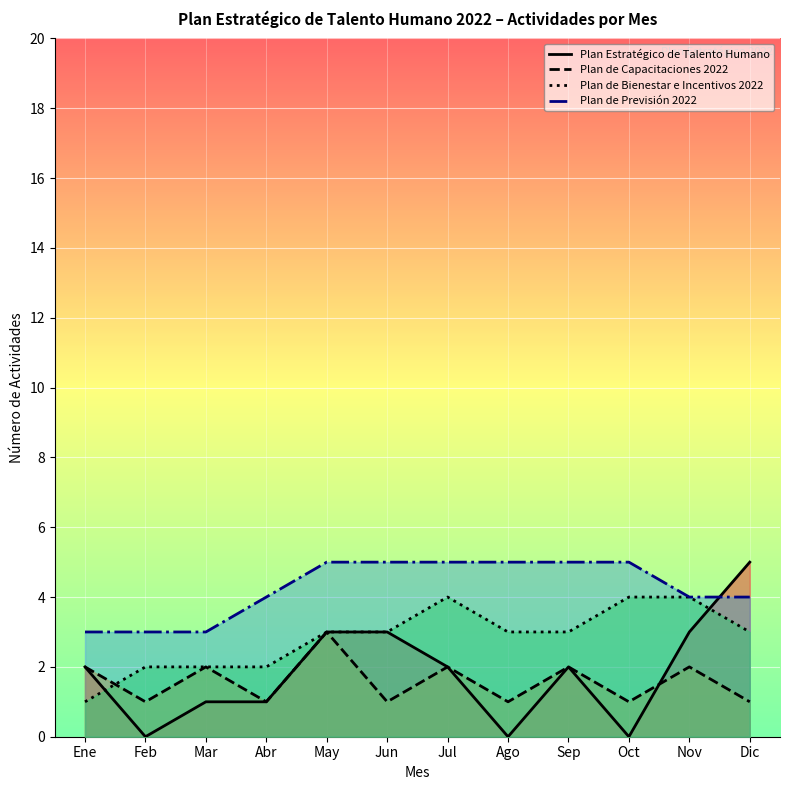

Which category has the highest value in the Plan de Bienestar e Incentivos 2022 series?

Jul